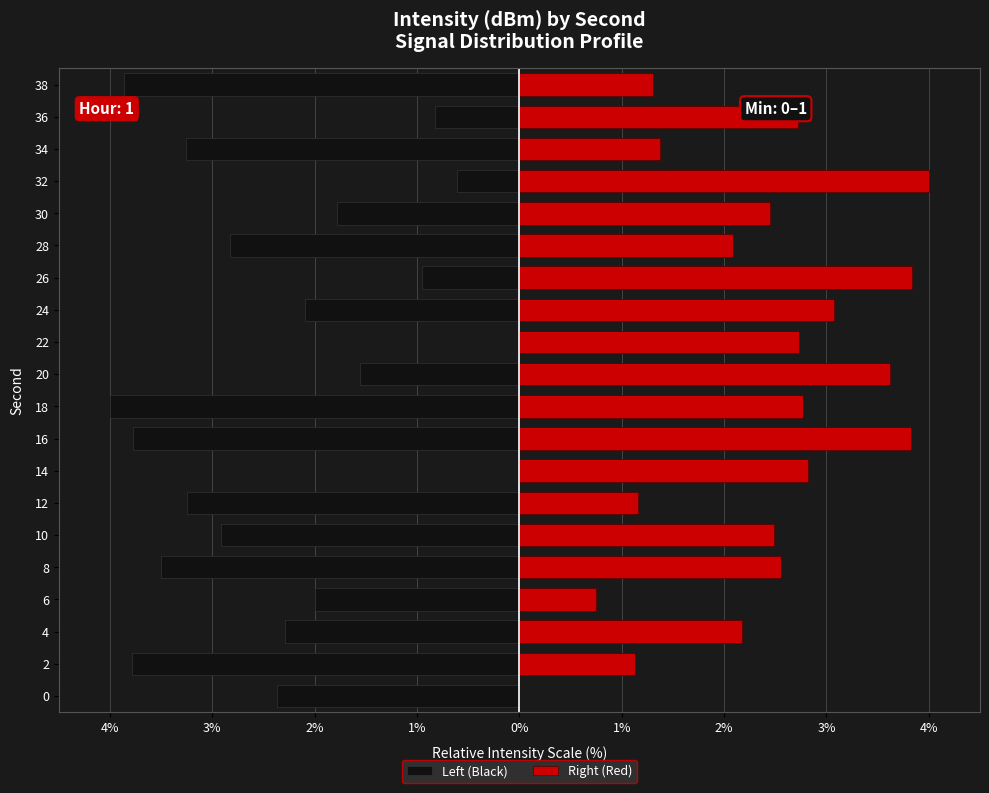

Between 36 and 38, which is larger?

36